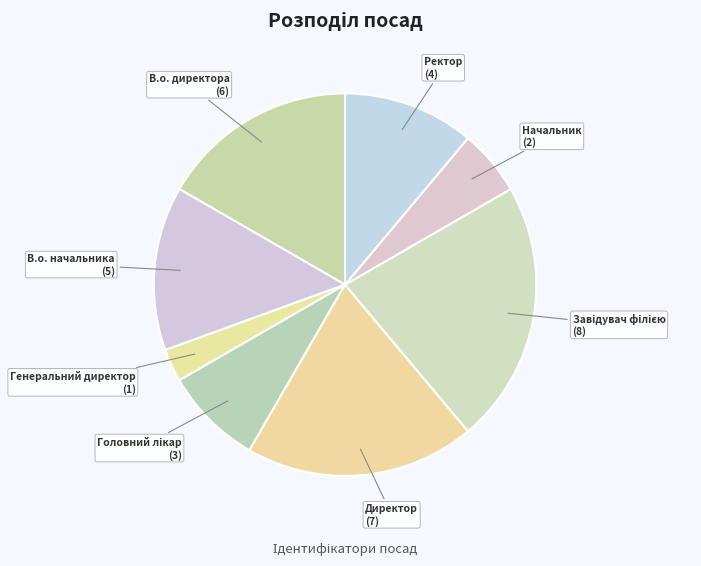

Count the number of slices in the pie.

8